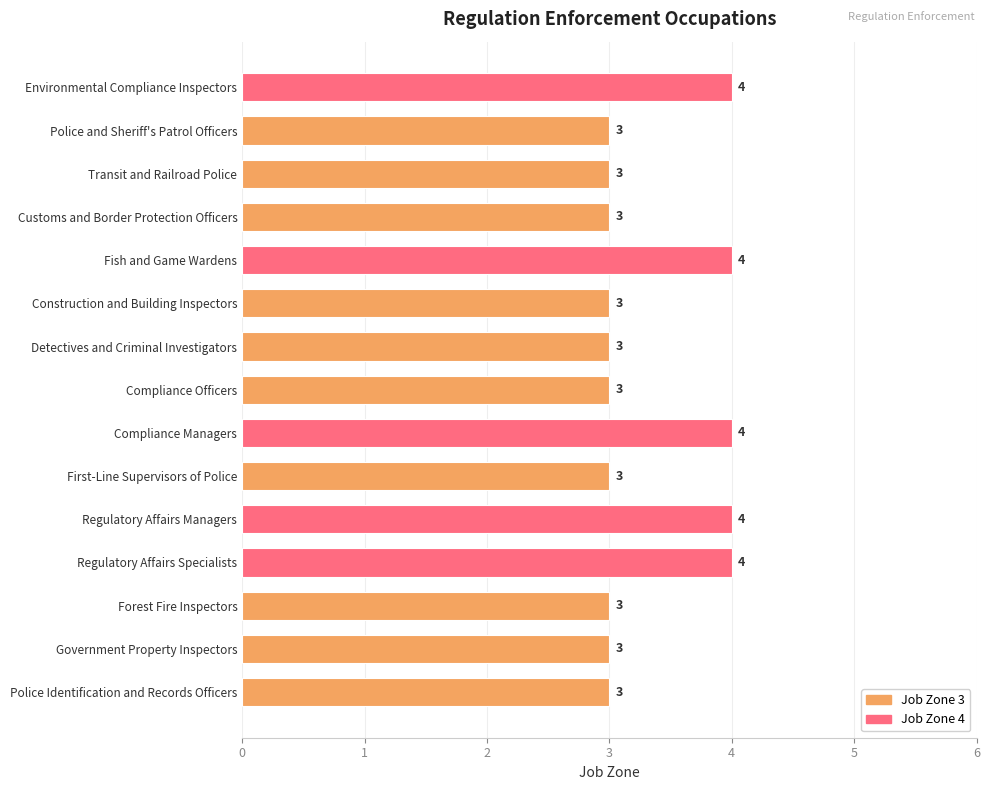

What is the minimum value shown in the chart?

3